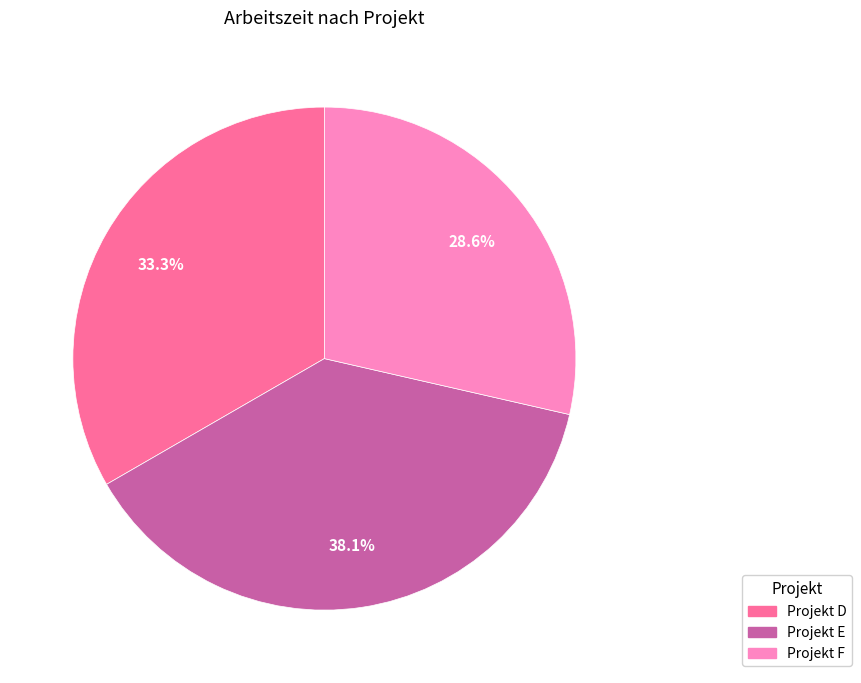

Does Projekt D account for over 50% of the chart?

No